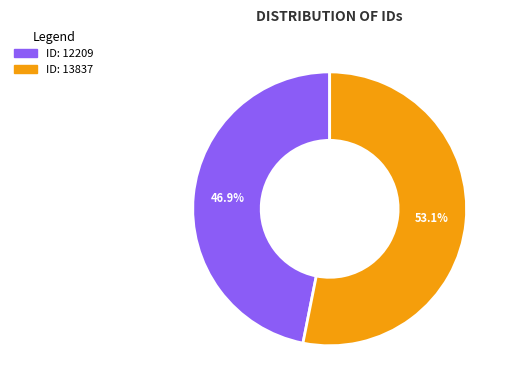

Is there a majority slice in this chart?

Yes